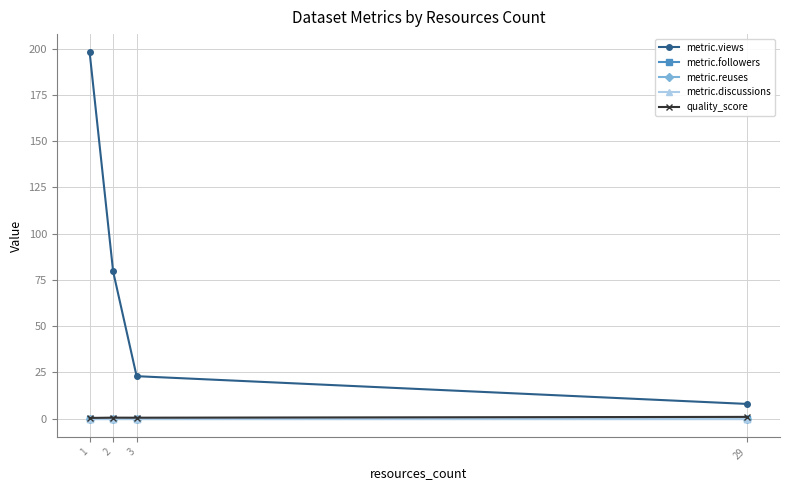

Between 29 and 3, which is larger?

3